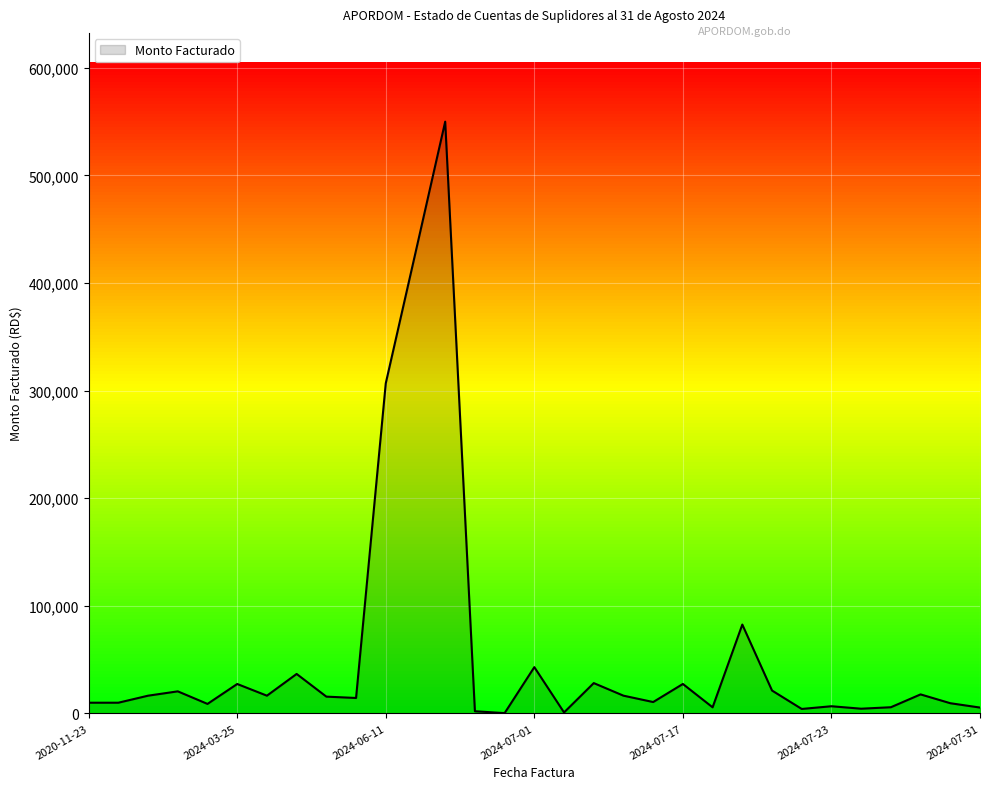

What is the greatest value displayed?

550000.0